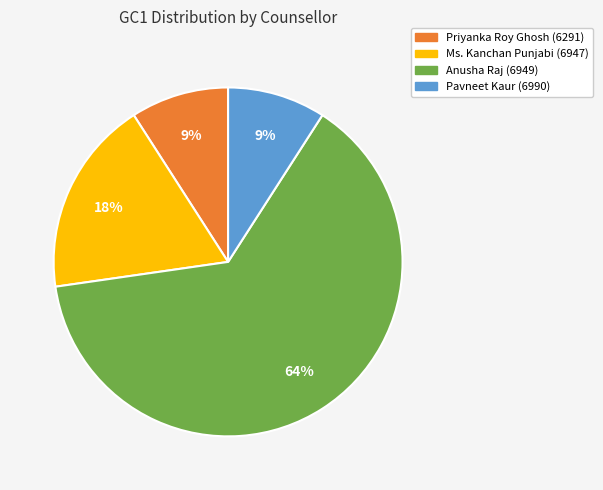

What is the largest slice in the pie chart?

Anusha Raj (6949)